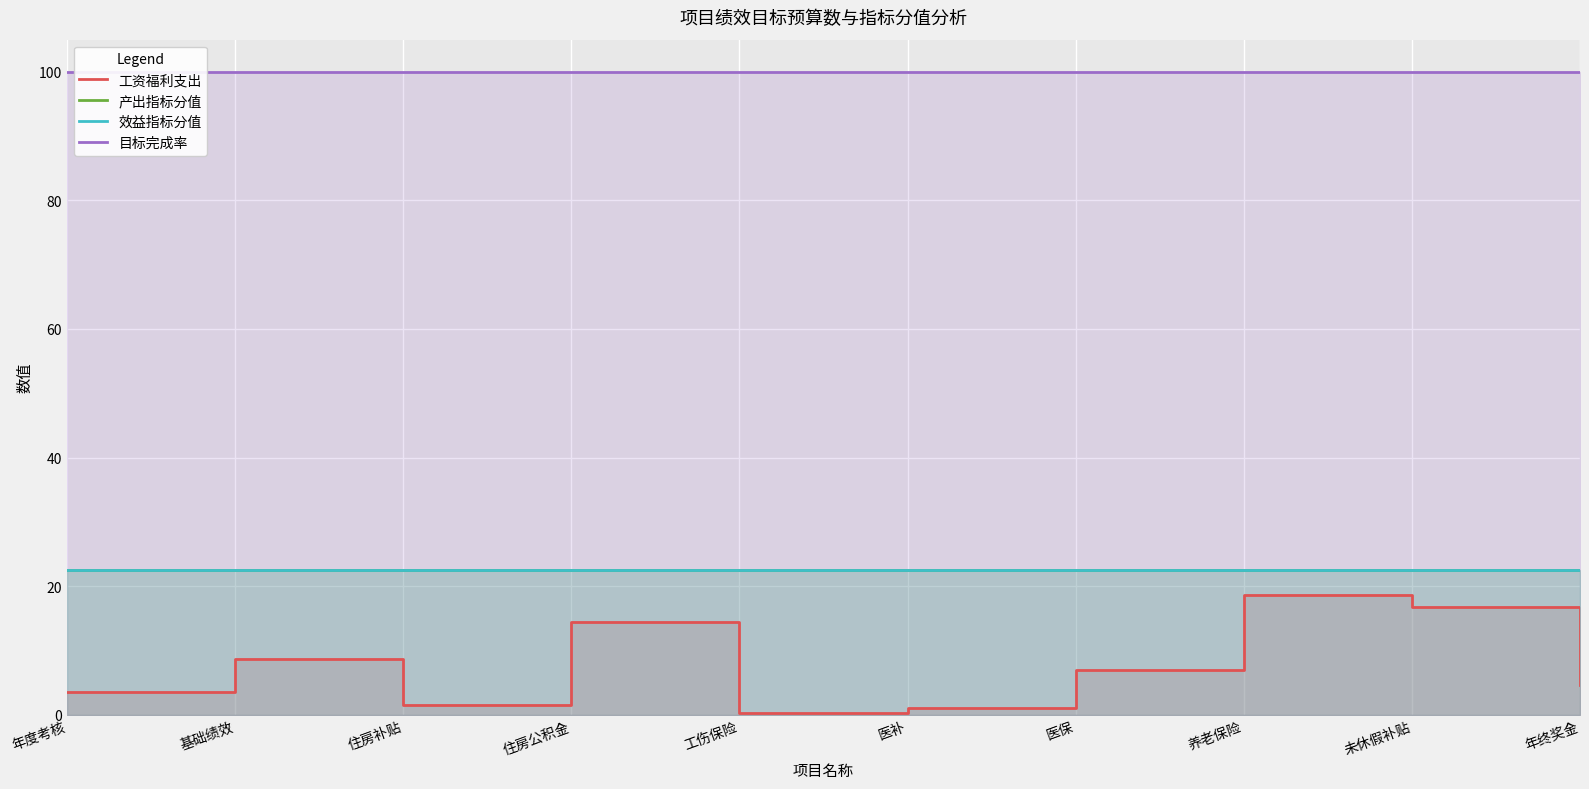

What is the total value across all series at 养老保险?

163.7